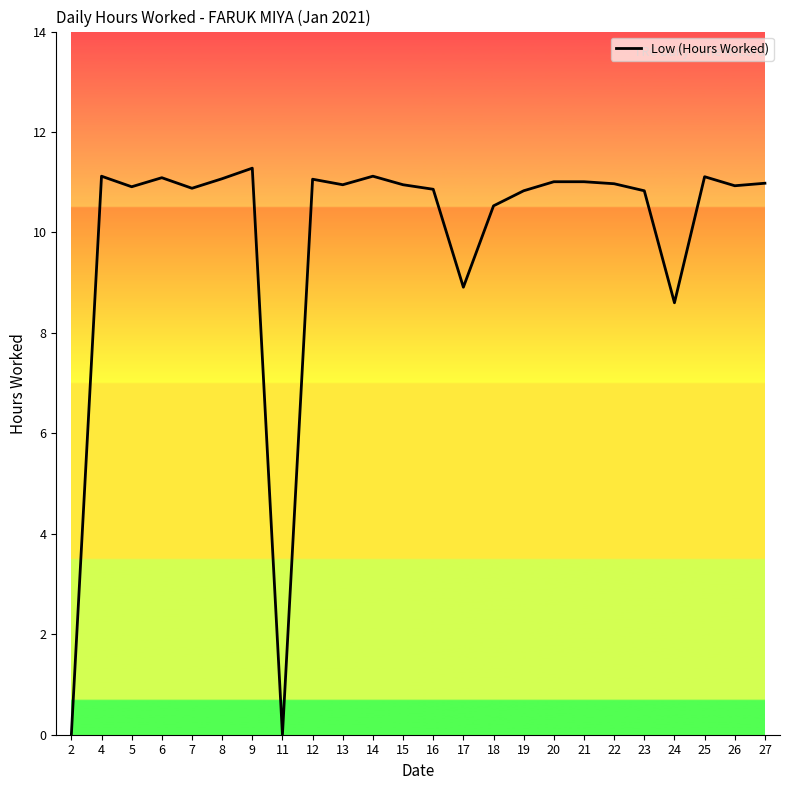

What value does the data have at 8?

11.1